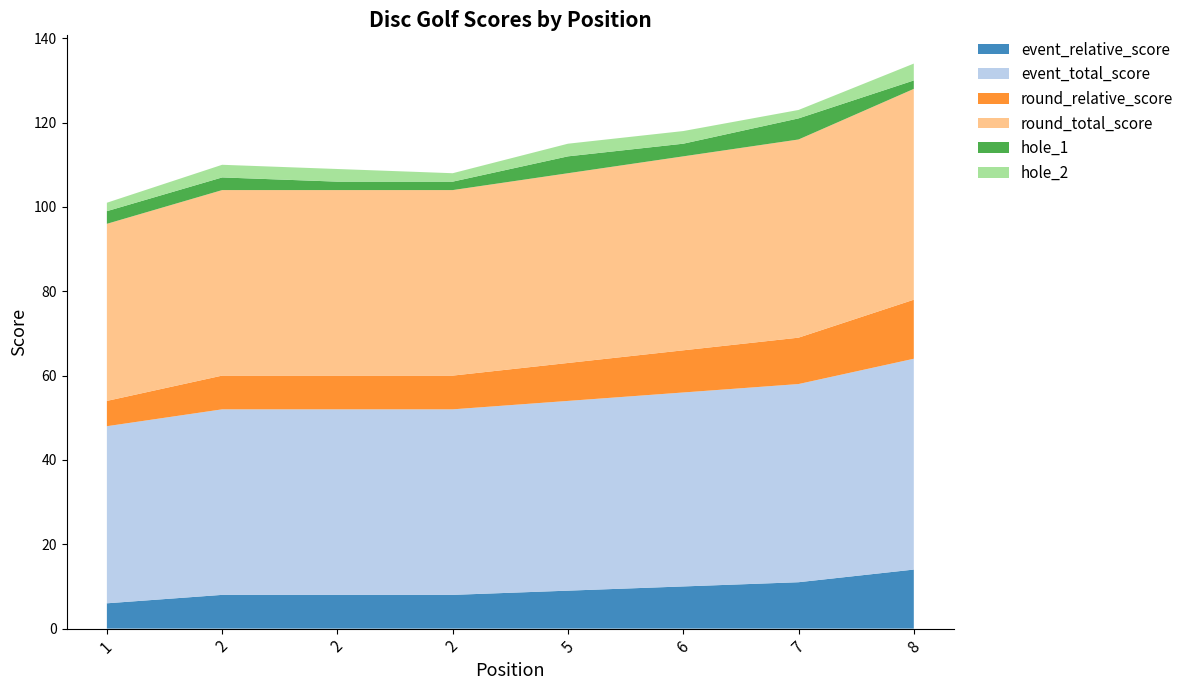

Reading left to right, extract all data points from this chart.

event_relative_score: 6	8	8	8	9	10	11	14
event_total_score: 42	44	44	44	45	46	47	50
round_relative_score: 6	8	8	8	9	10	11	14
round_total_score: 42	44	44	44	45	46	47	50
hole_1: 3	3	2	2	4	3	5	2
hole_2: 2	3	3	2	3	3	2	4